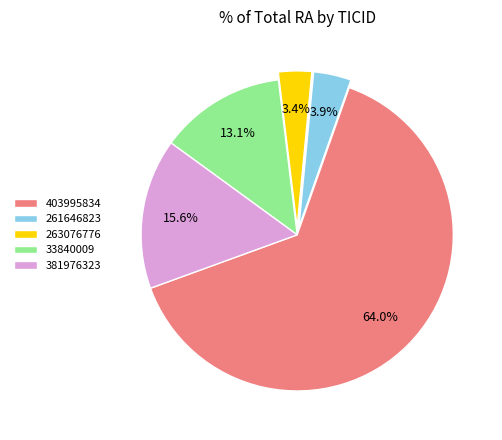

Which category has the biggest portion of the pie?

403995834